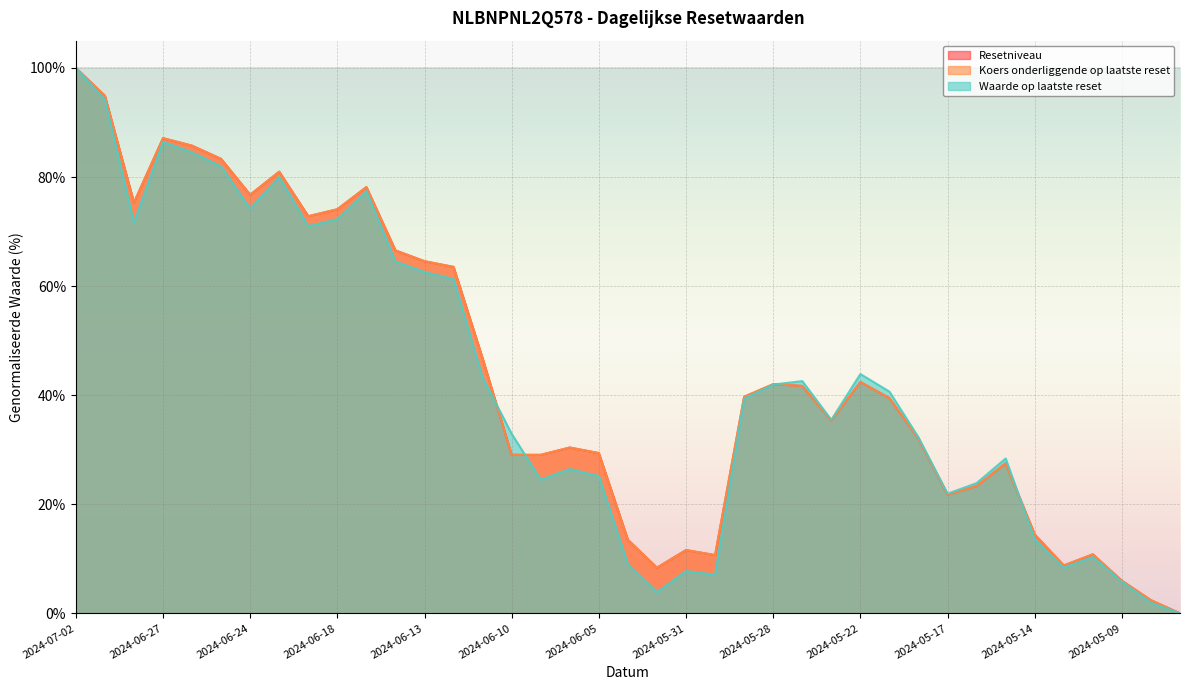

What is the difference between the Koers onderliggende op laatste reset values at 2024-06-21 and 2024-06-28?

5.7